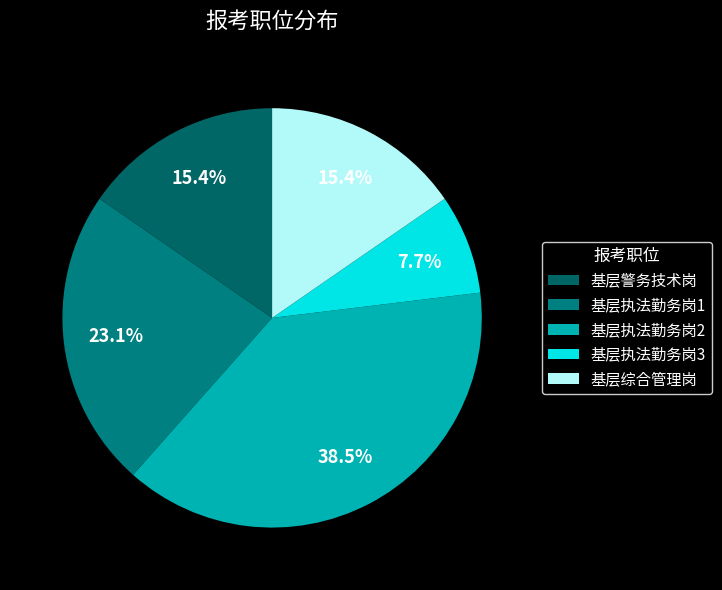

What percentage is NOT represented by 基层执法勤务岗1?

76.9%